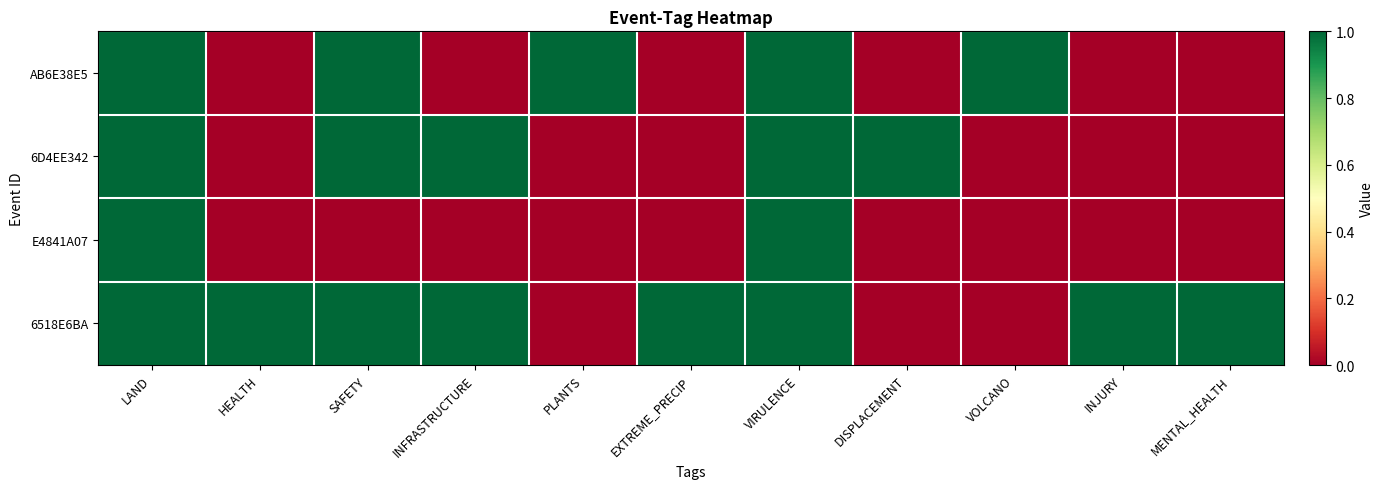

At which category is the sum across all series the highest?

LAND